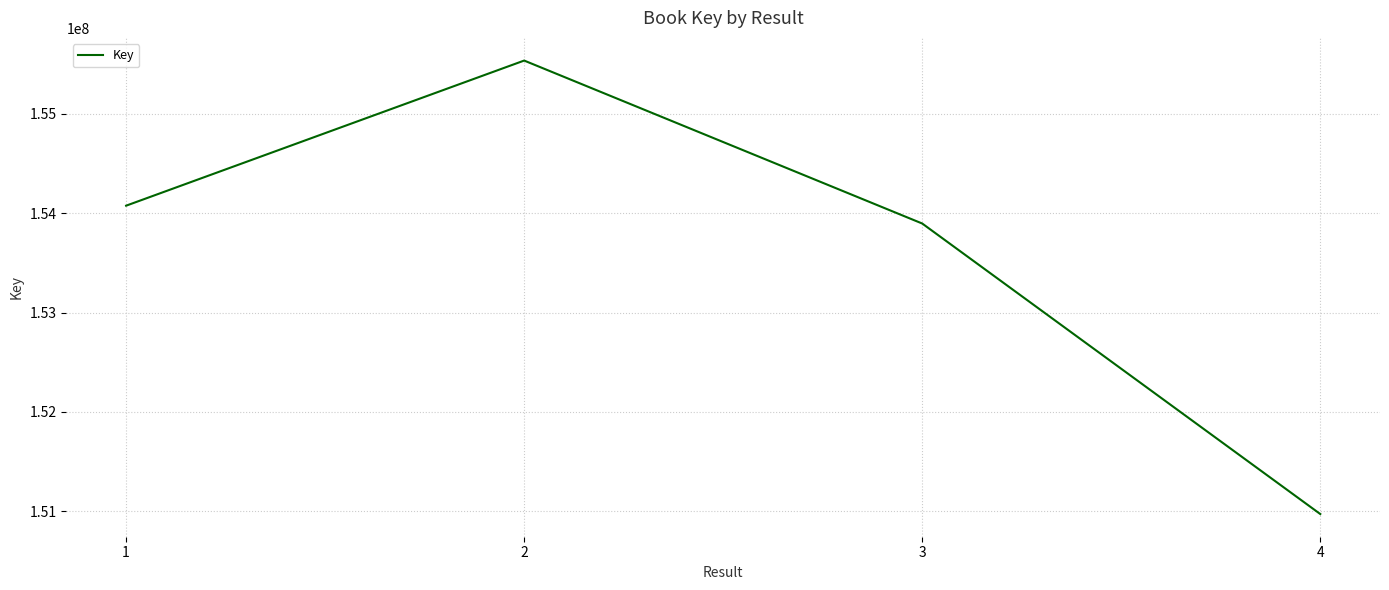

Reading left to right, list all the values displayed in this chart.

1=154076757	2=155537663	3=153897202	4=150972489